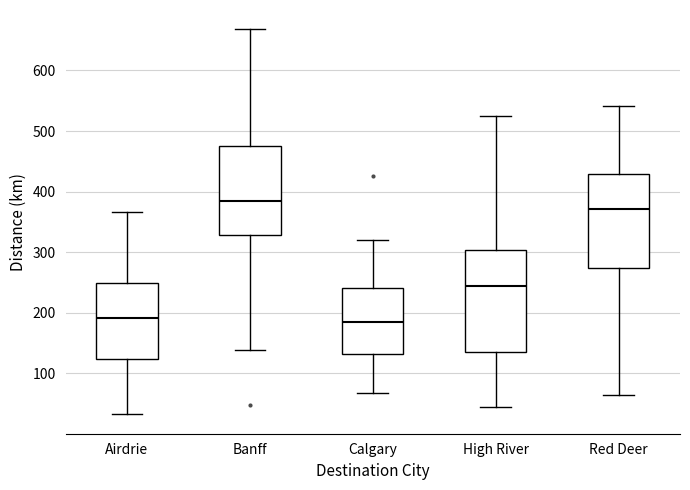

Reading left to right, transcribe this box plot: for each box, give where its median line is, the range the box spans, and where its two whiskers end, as read against the y-axis. The values are not printed on the chart, so give them approximately, as read against the axis.

Airdrie: median 190, box 120 to 250, whiskers 30 to 370
Banff: median 390, box 330 to 480, whiskers 140 to 670
Calgary: median 180, box 130 to 240, whiskers 70 to 320
High River: median 240, box 130 to 300, whiskers 40 to 520
Red Deer: median 370, box 270 to 430, whiskers 60 to 540